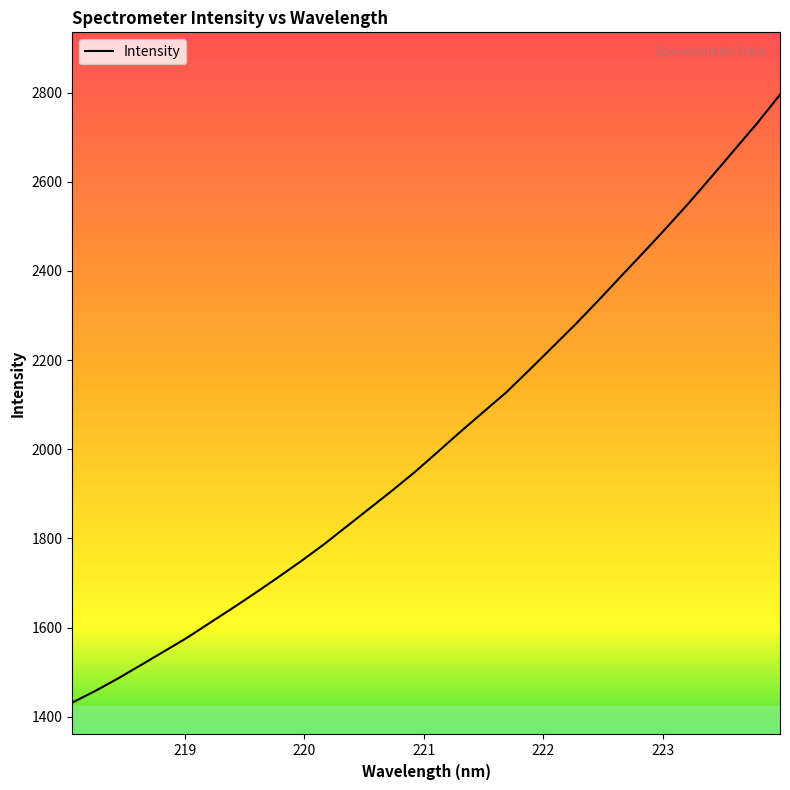

What is the maximum value shown in the chart?

2795.7